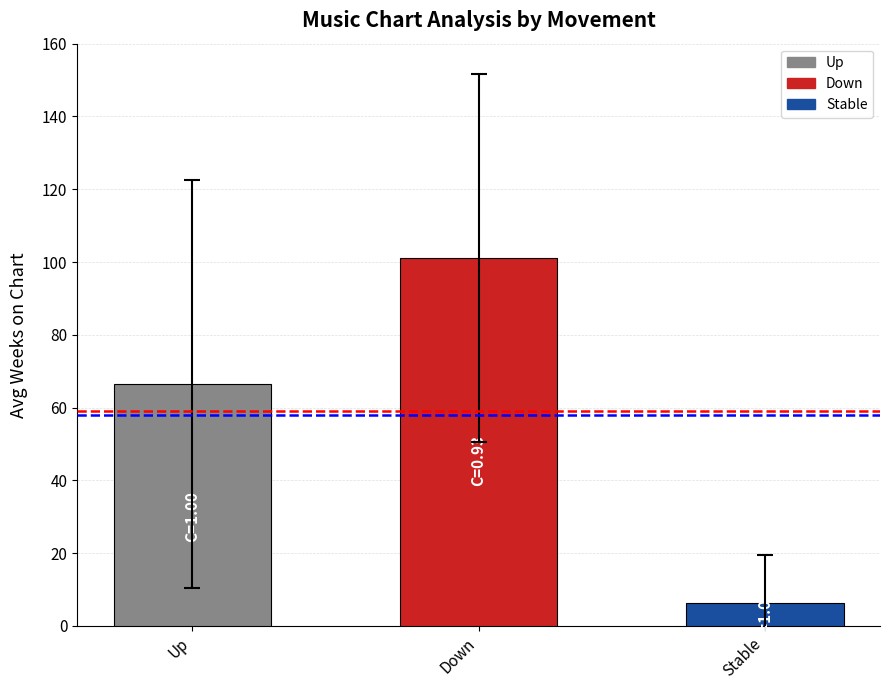

Is it true that the value at Stable is 6.3?

True